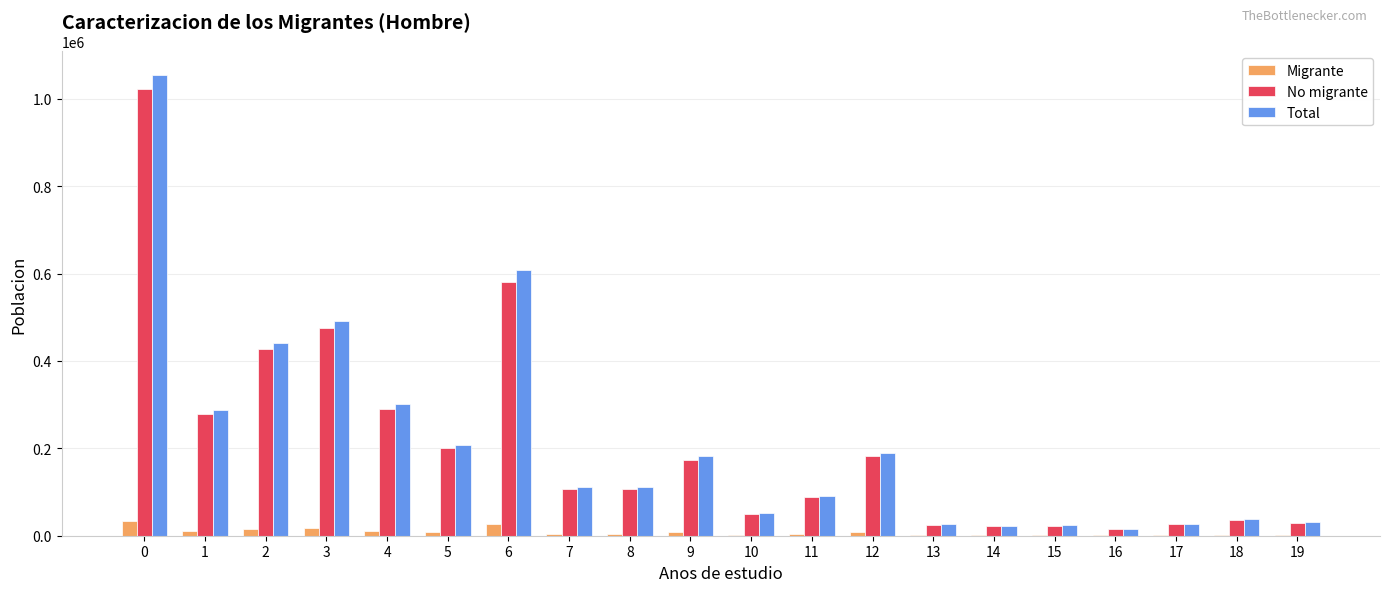

The value of Migrante at 1 is 9974. True or false?

True